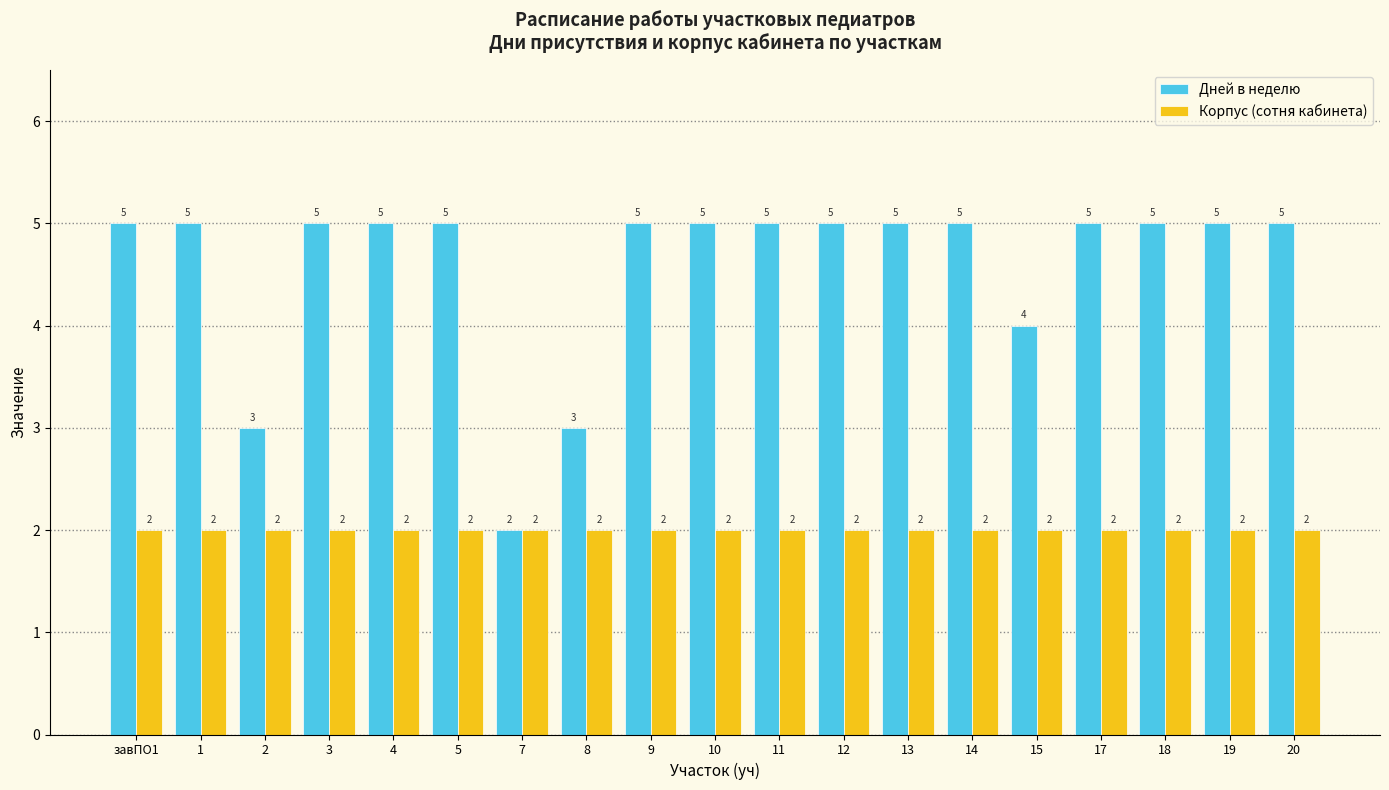

Count the Дней в неделю values in the range 5 to 6.

15